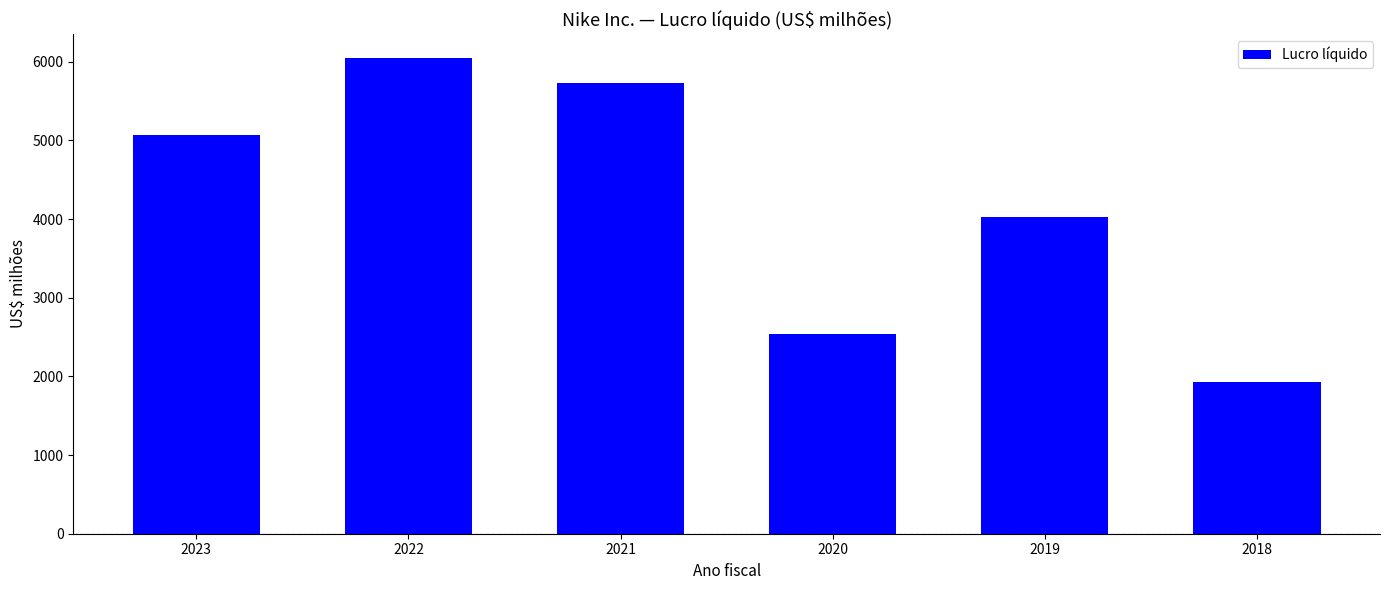

What is the approximate value at 2019?

4029